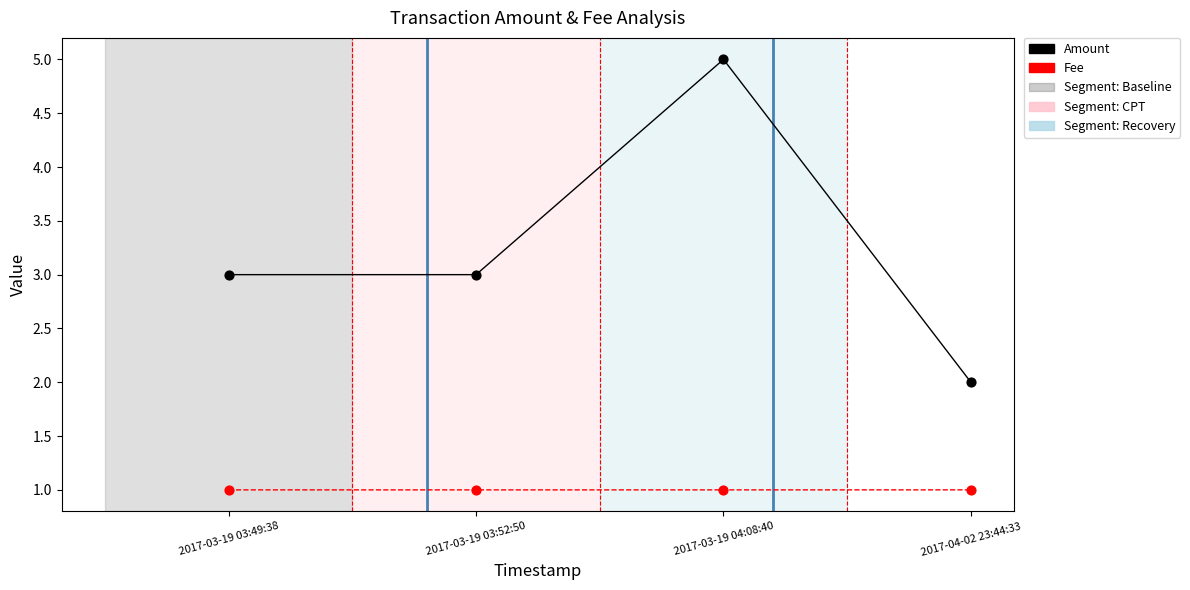

Which series has the largest total across all categories?

Amount